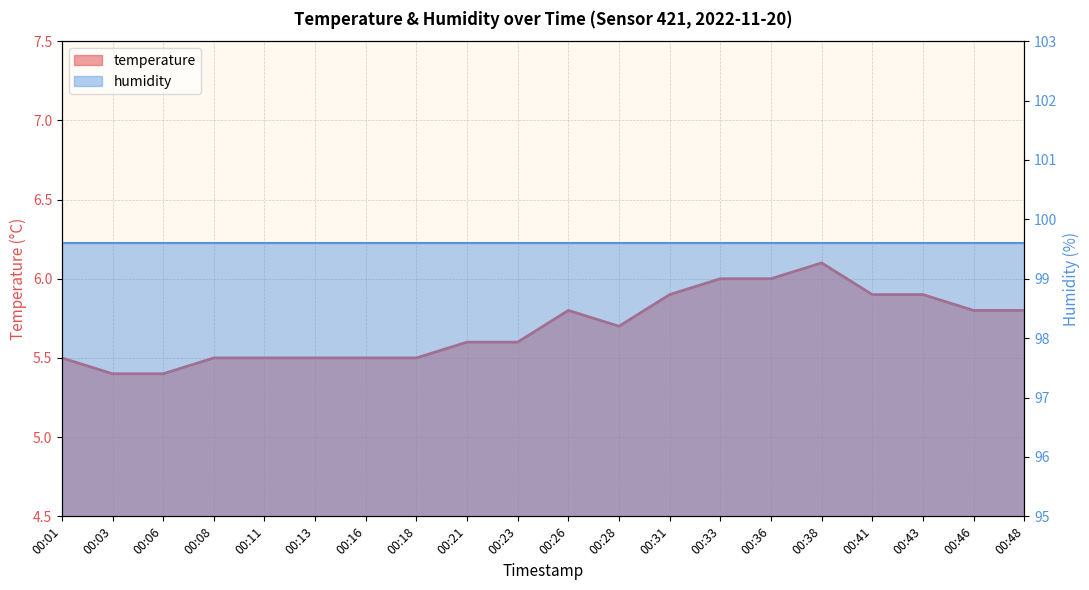

What is the change in value from 00:43 to 00:46?

-0.1